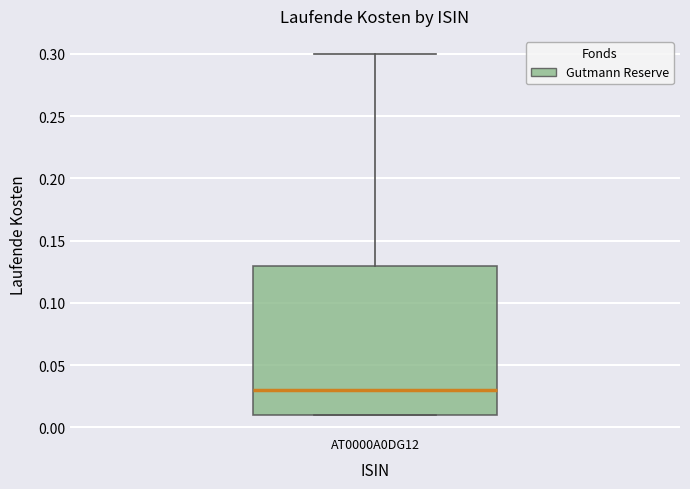

Where is the lower edge of the box for AT0000A0DG12 on the y-axis? The values are not printed on the chart, so give them approximately, as read against the axis.

0.01